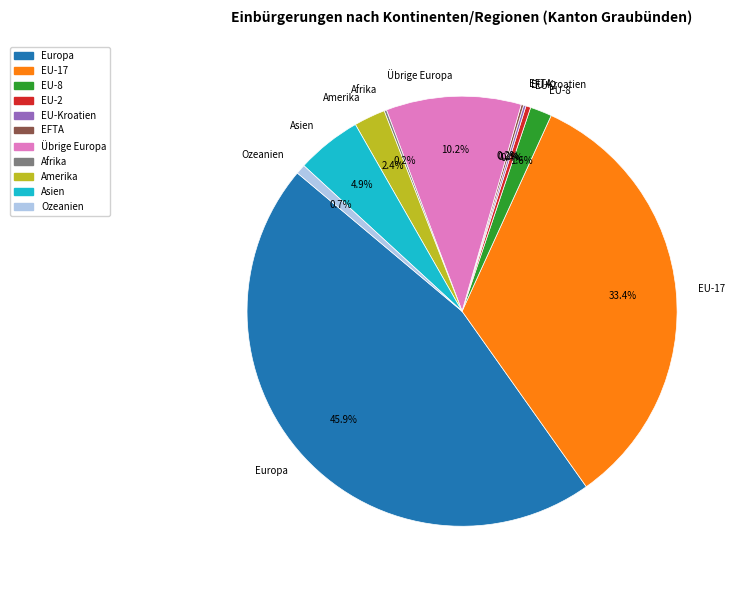

Does any single category account for the majority?

No